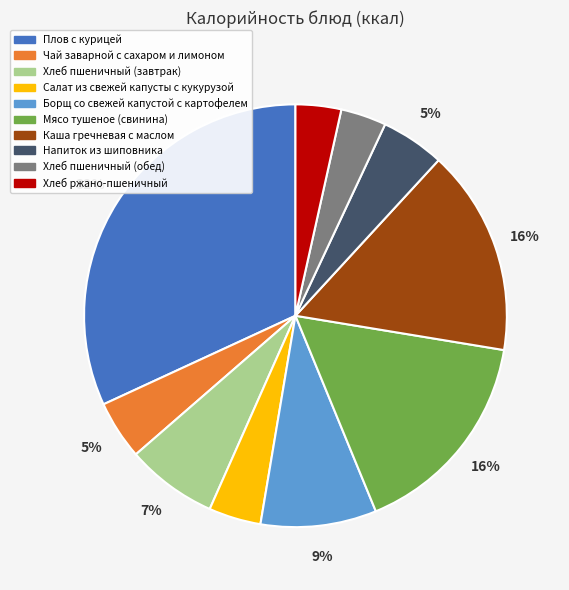

Do Напиток из шиповника and Чай заварной с сахаром и лимоном together represent more than half of the pie?

No